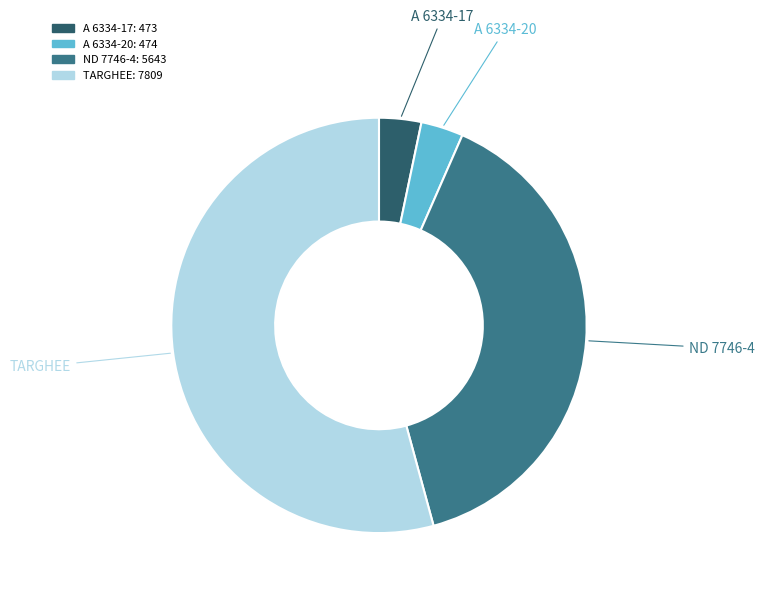

What is the majority slice?

TARGHEE